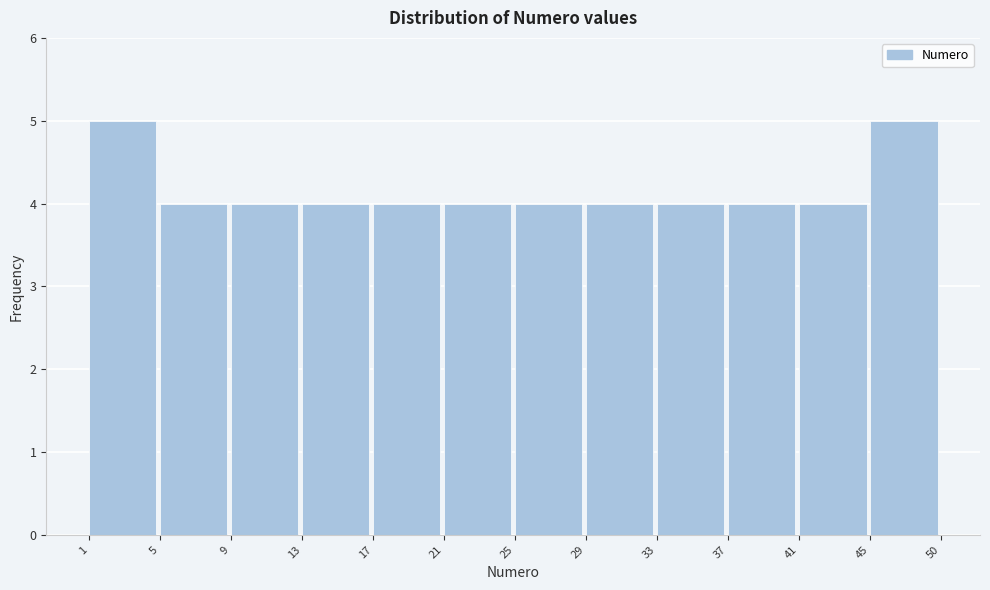

Reading left to right, transcribe all the data shown in this chart.

1=5	5=4	9=4	13=4	17=4	21=4	25=4	29=4	33=4	37=4	41=4	45=5